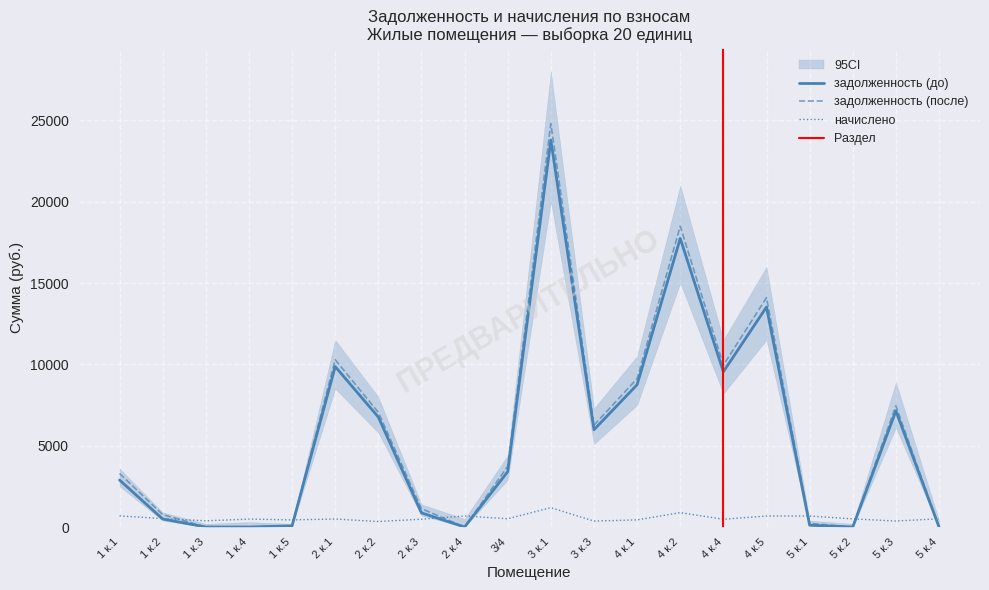

What is the difference between the highest and lowest values at 1 к.4?

489.3